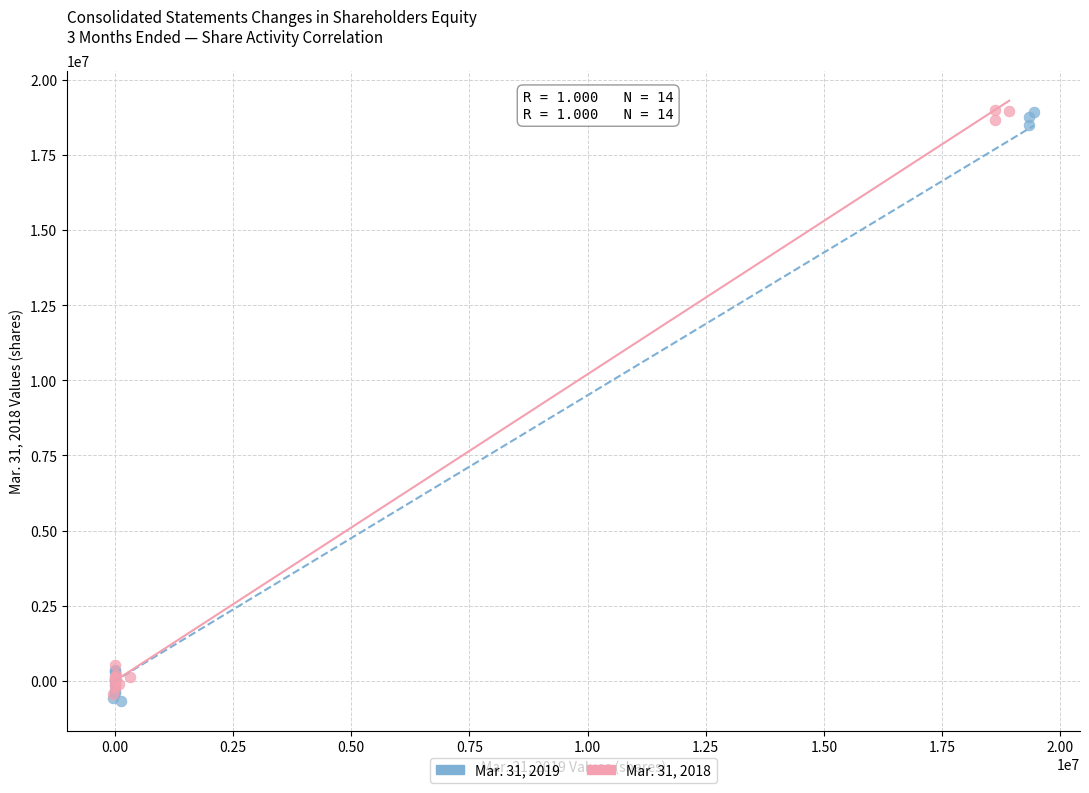

Which series reaches the minimum Y coordinate?

Mar. 31, 2019